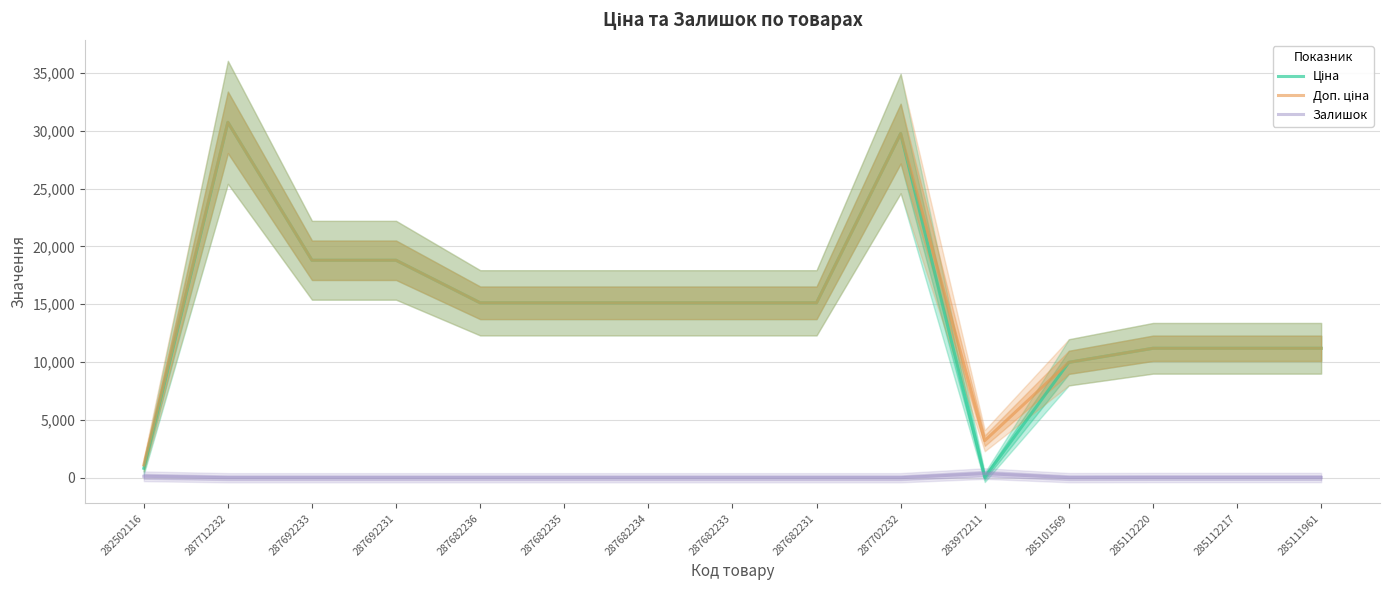

What is the label of the 3rd point from the right?

285112220